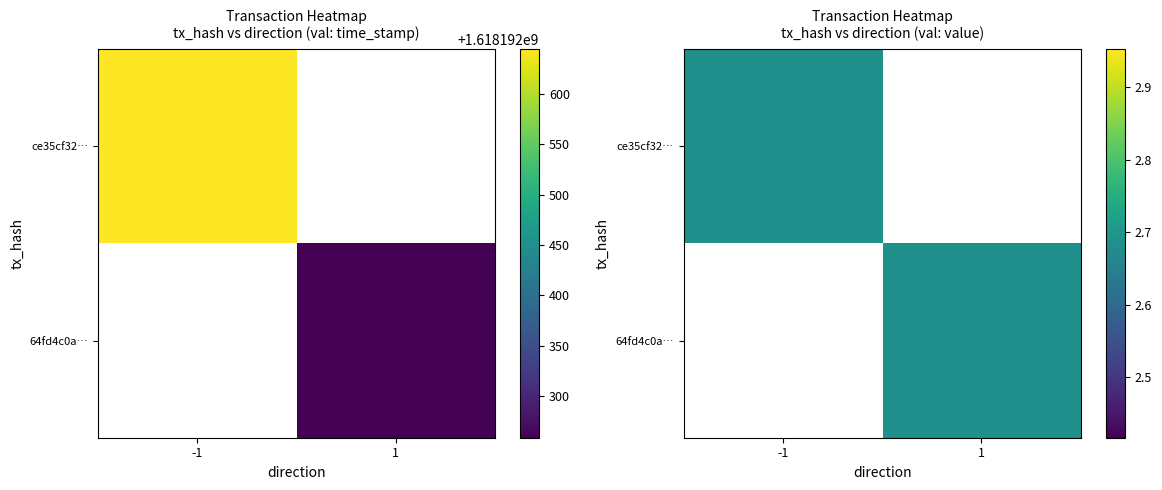

How many data points in ce35cf3226429cc85d0876ed61fec1dfa2d7346 are less than 1618192644?

1